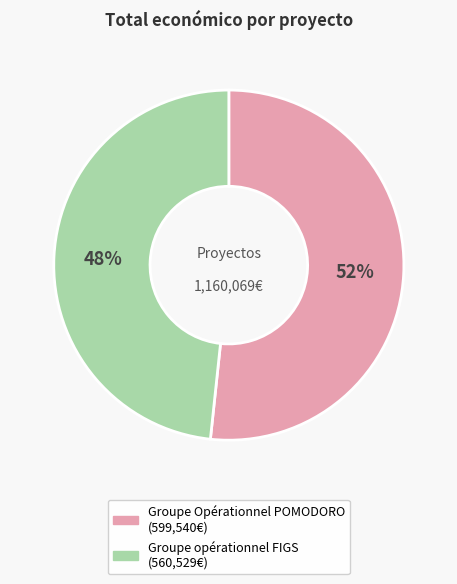

How many slices are in this pie chart?

2